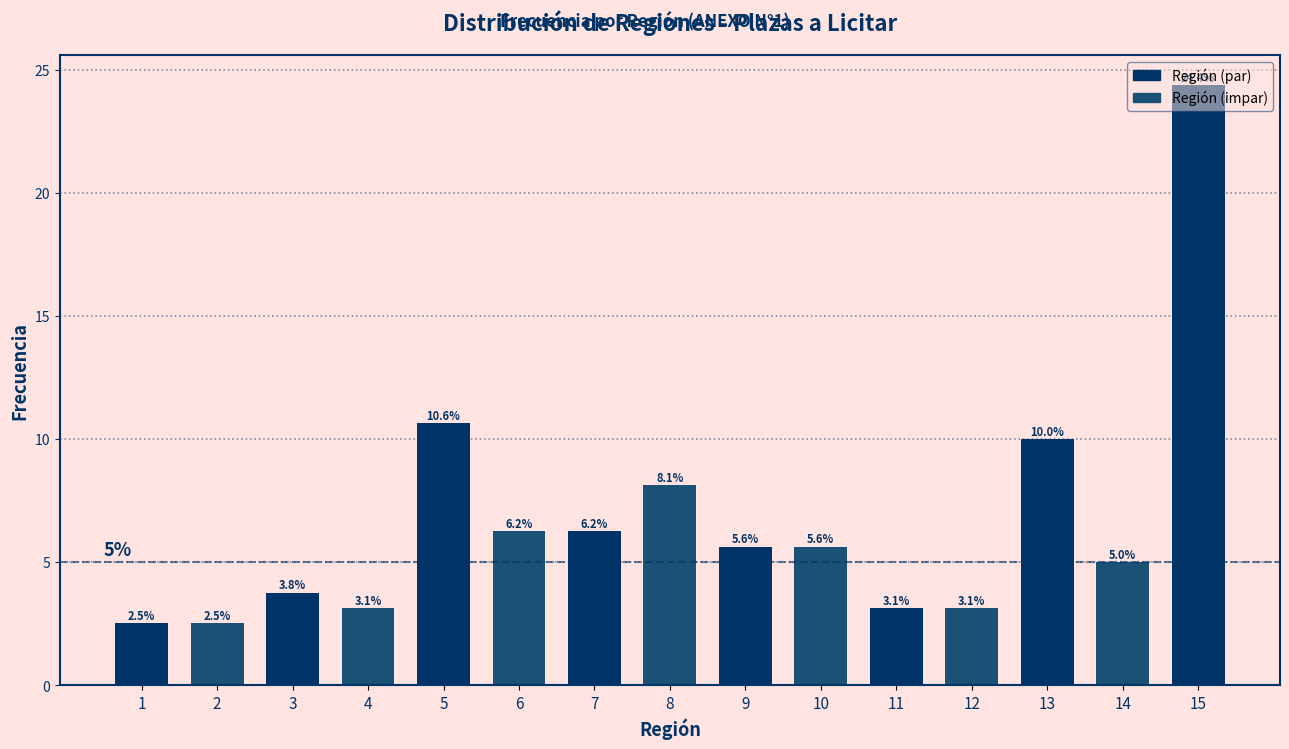

Where is the data nearest to the value 13?

5